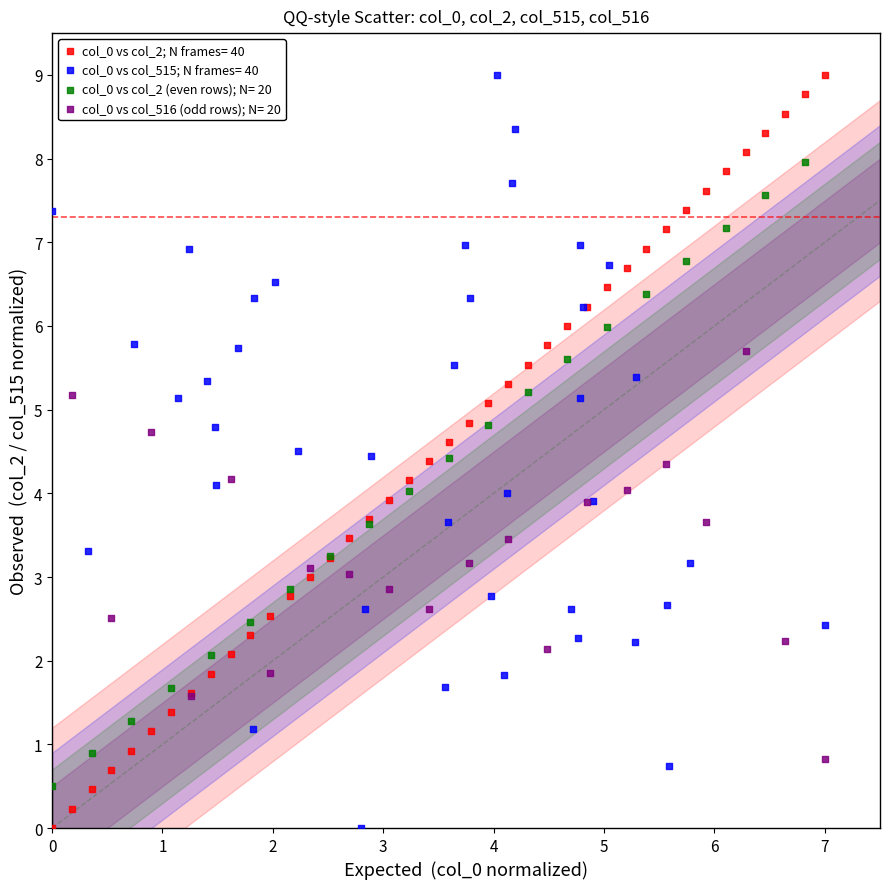

What are all the series names shown in the legend?

col_0 vs col_2; N frames= 40, col_0 vs col_515; N frames= 40, col_0 vs col_2 (even rows); N= 20, col_0 vs col_516 (odd rows); N= 20